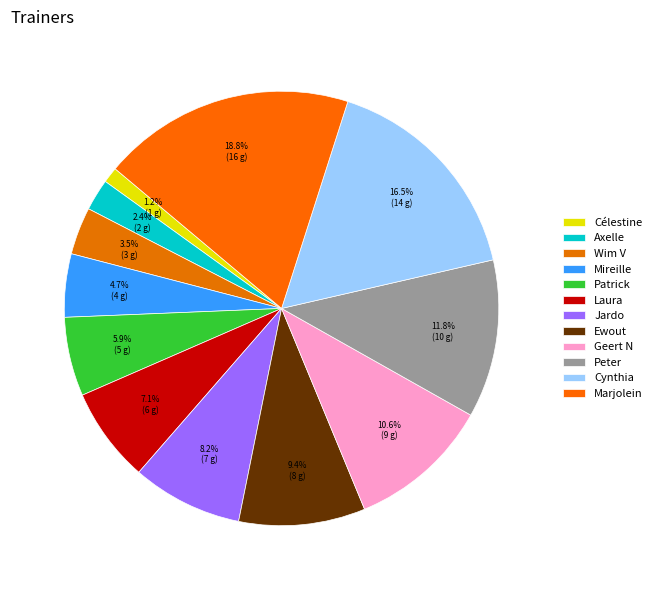

True or false: Célestine accounts for 1% of the total.

True